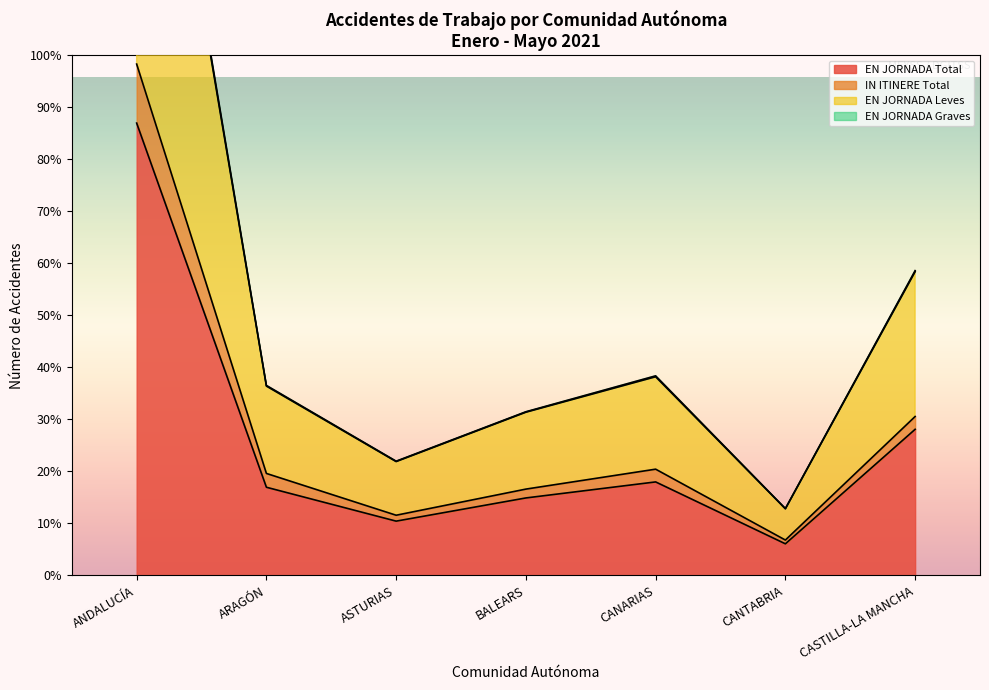

At which label does EN JORNADA Graves first exceed 13578?

ANDALUCÍA